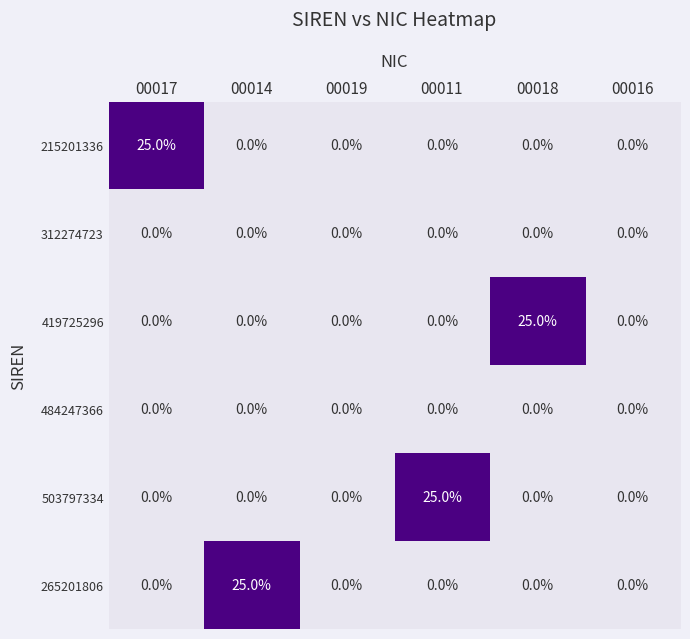

How many distinct data groups are displayed?

6